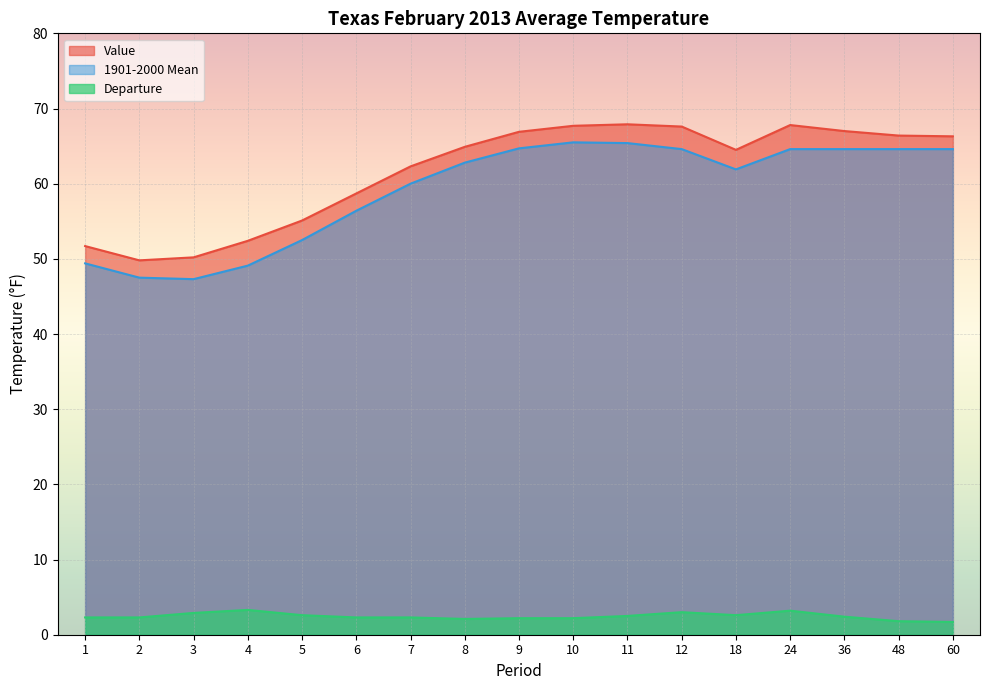

The value of 1901-2000 Mean at 24 is 64.6. True or false?

True